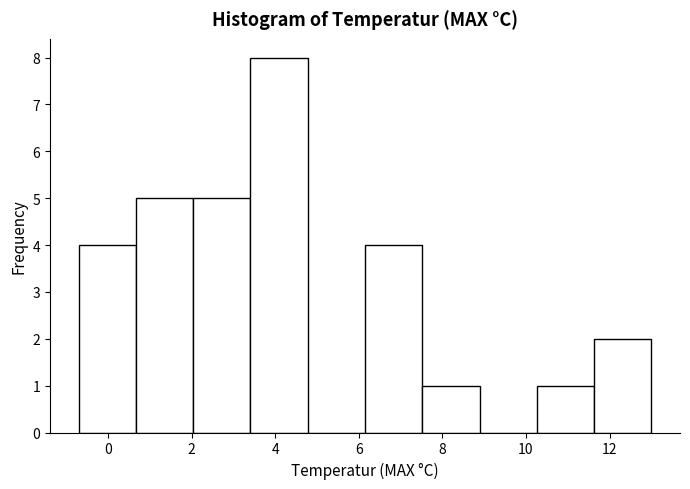

Over which range of the x-axis is the bar tallest?

3.4 to 4.8